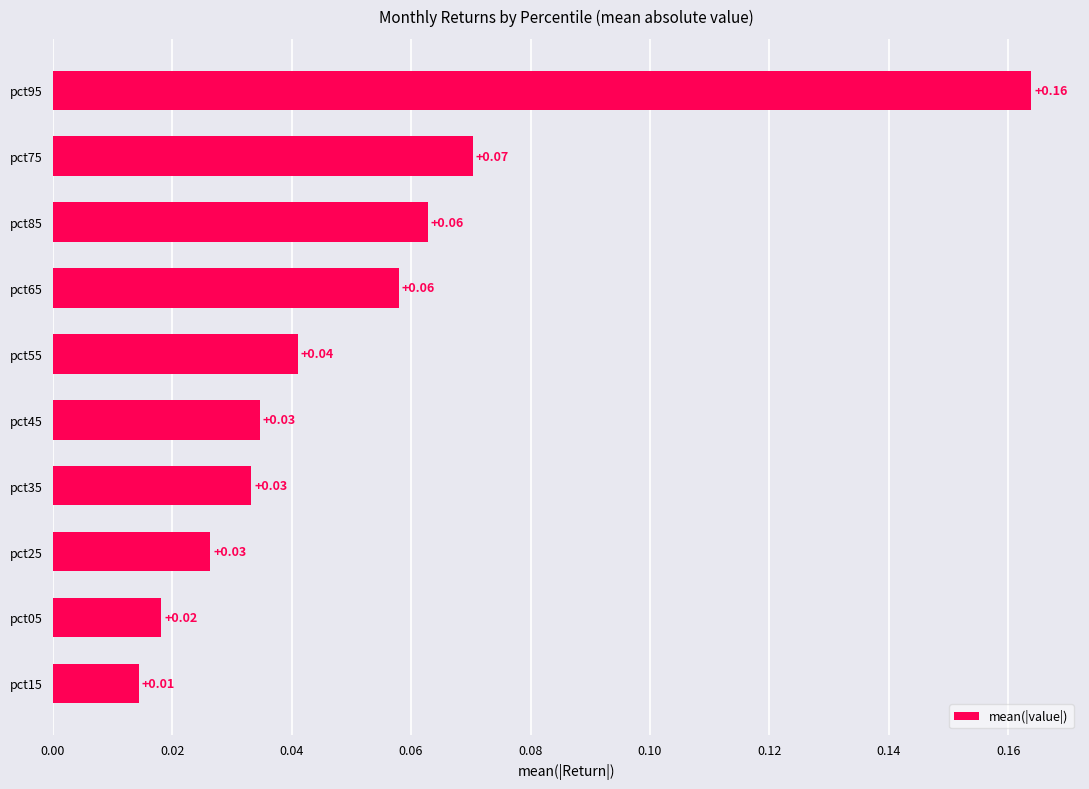

What is the change in value from pct55 to pct95?

+0.1